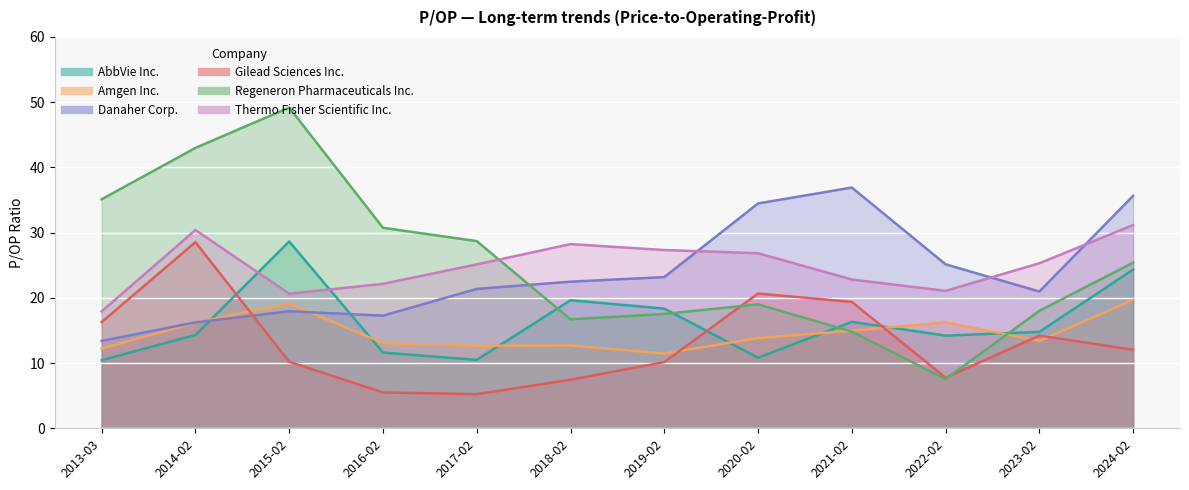

What is the label of the 6th point from the right?

2019-02